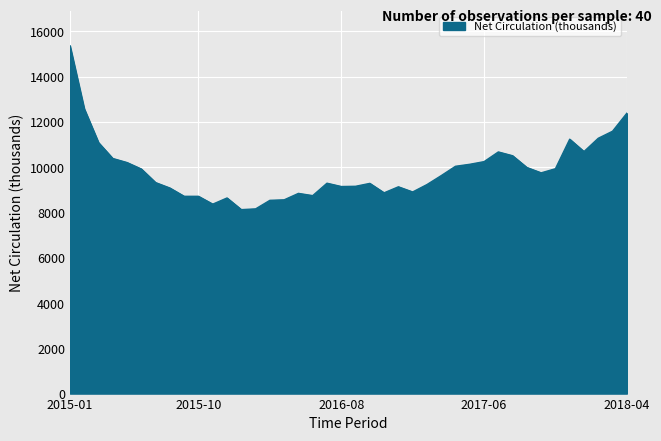

What is the minimum value shown in the chart?

8127.6